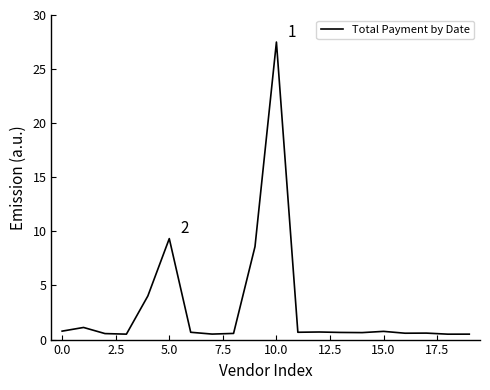

What is the difference between the maximum and minimum values?

27.0